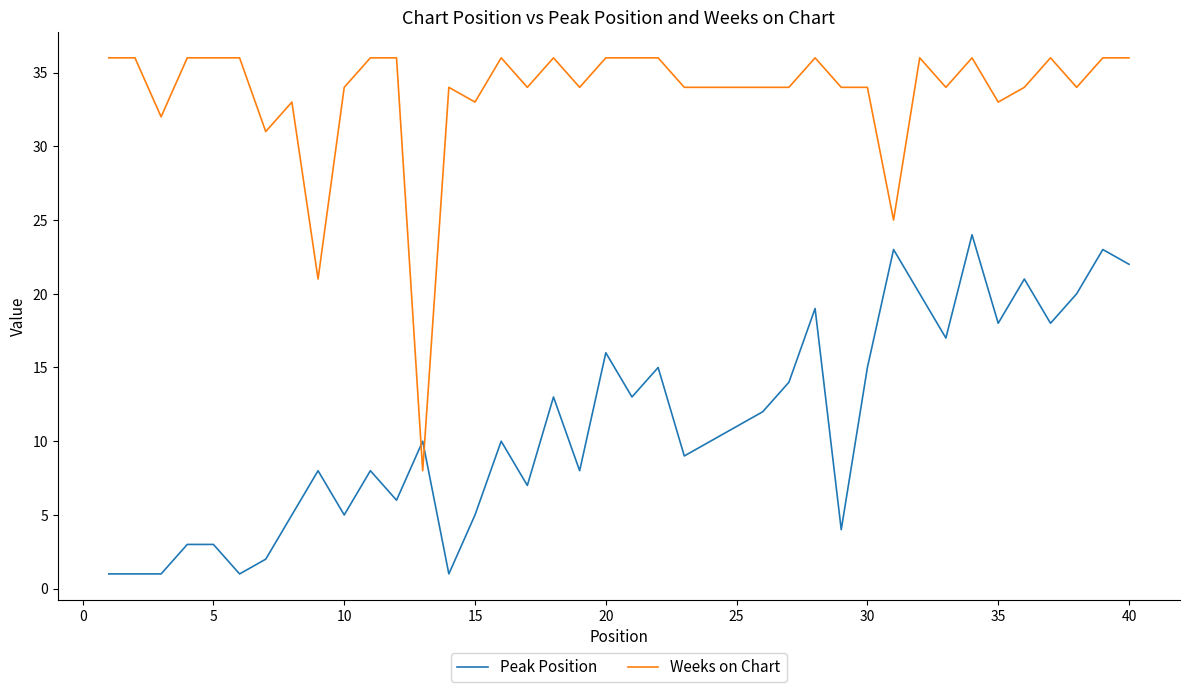

What is the difference between the maximum and minimum values in the Weeks on Chart series?

28